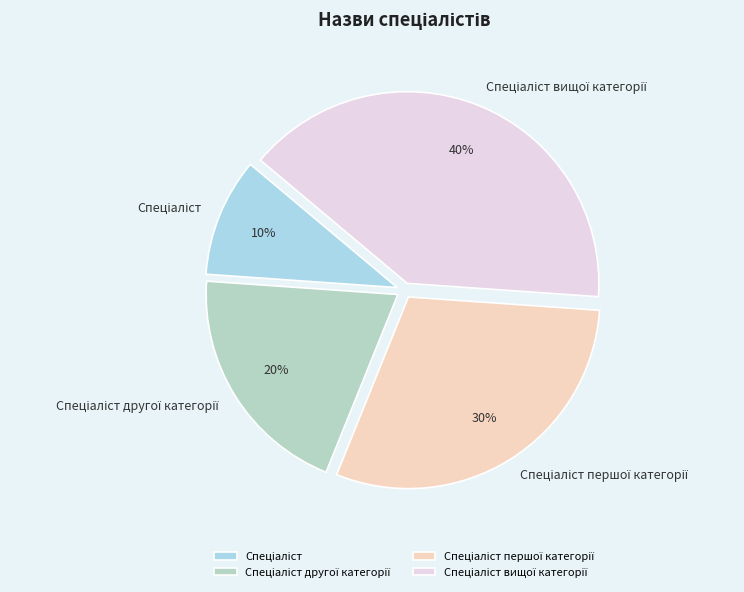

To the nearest percent, what is the difference between the largest and smallest slice percentages?

30%